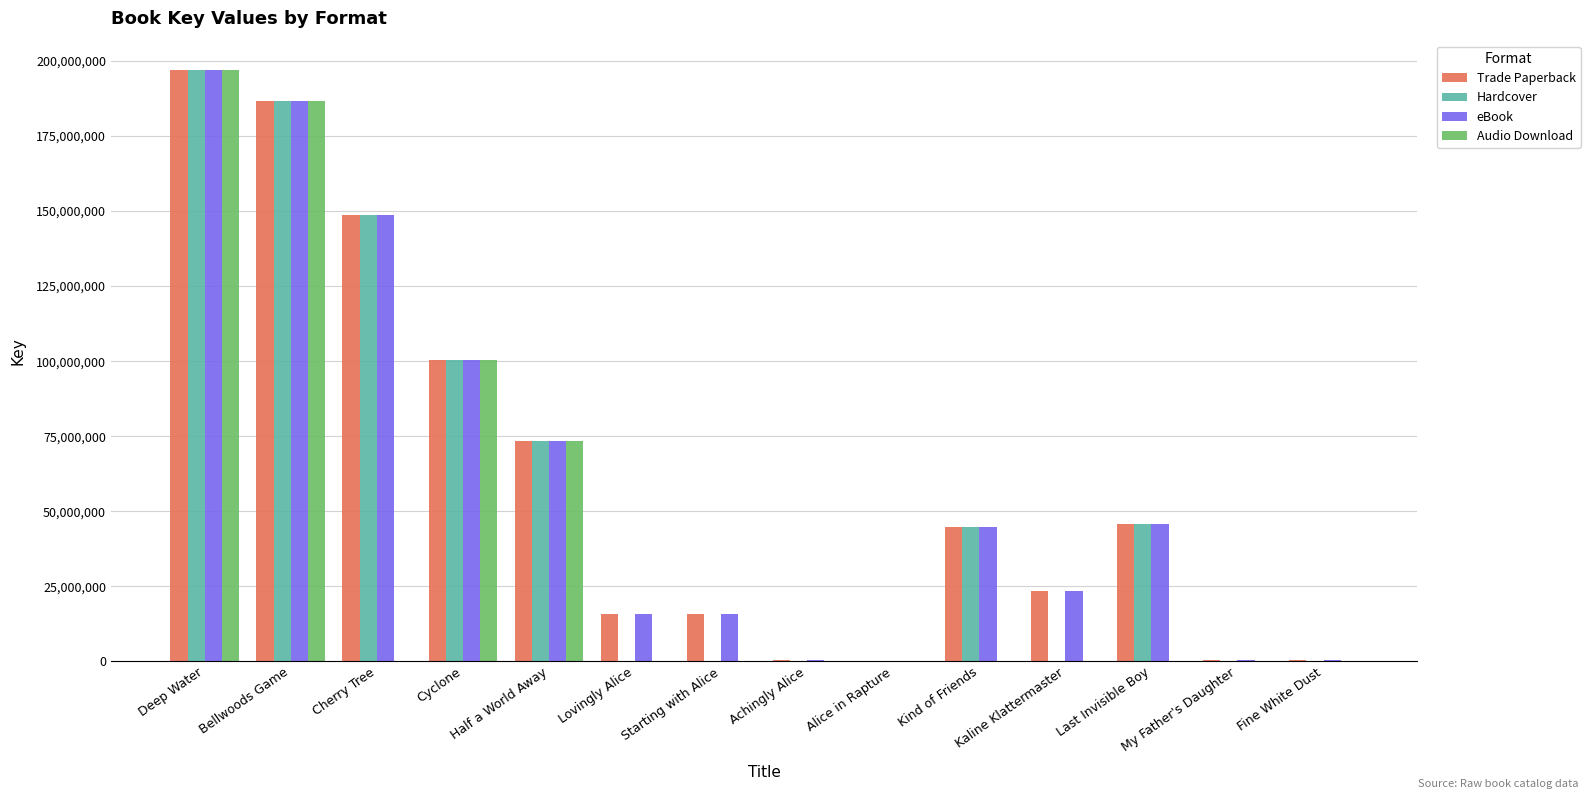

Where does the Trade Paperback series first go above 44619037?

Deep Water